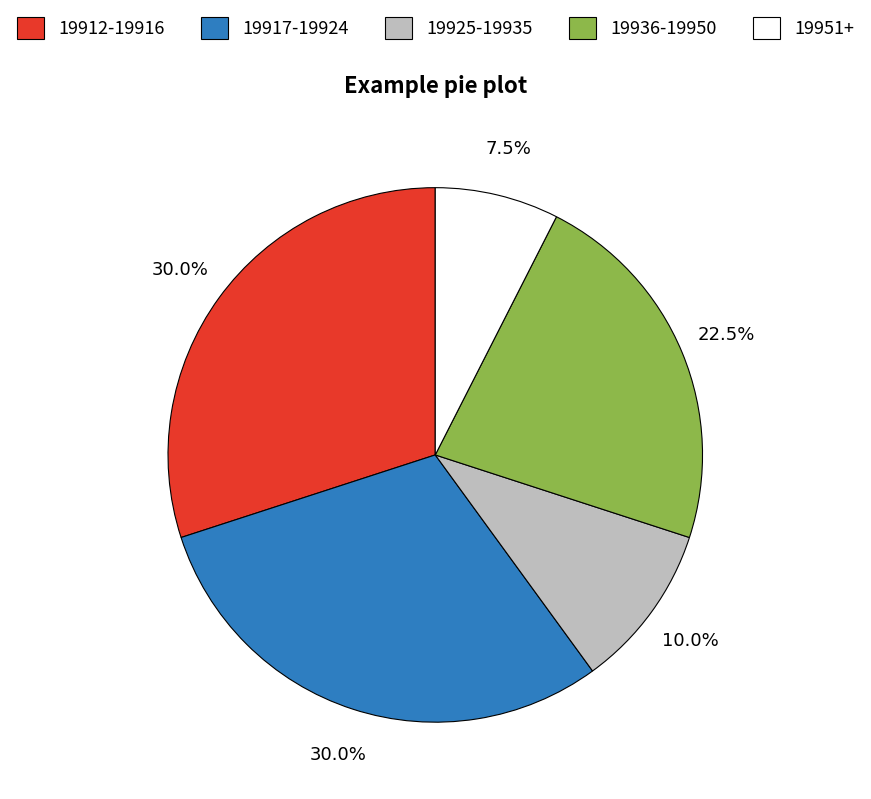

Count the number of slices in the pie.

5